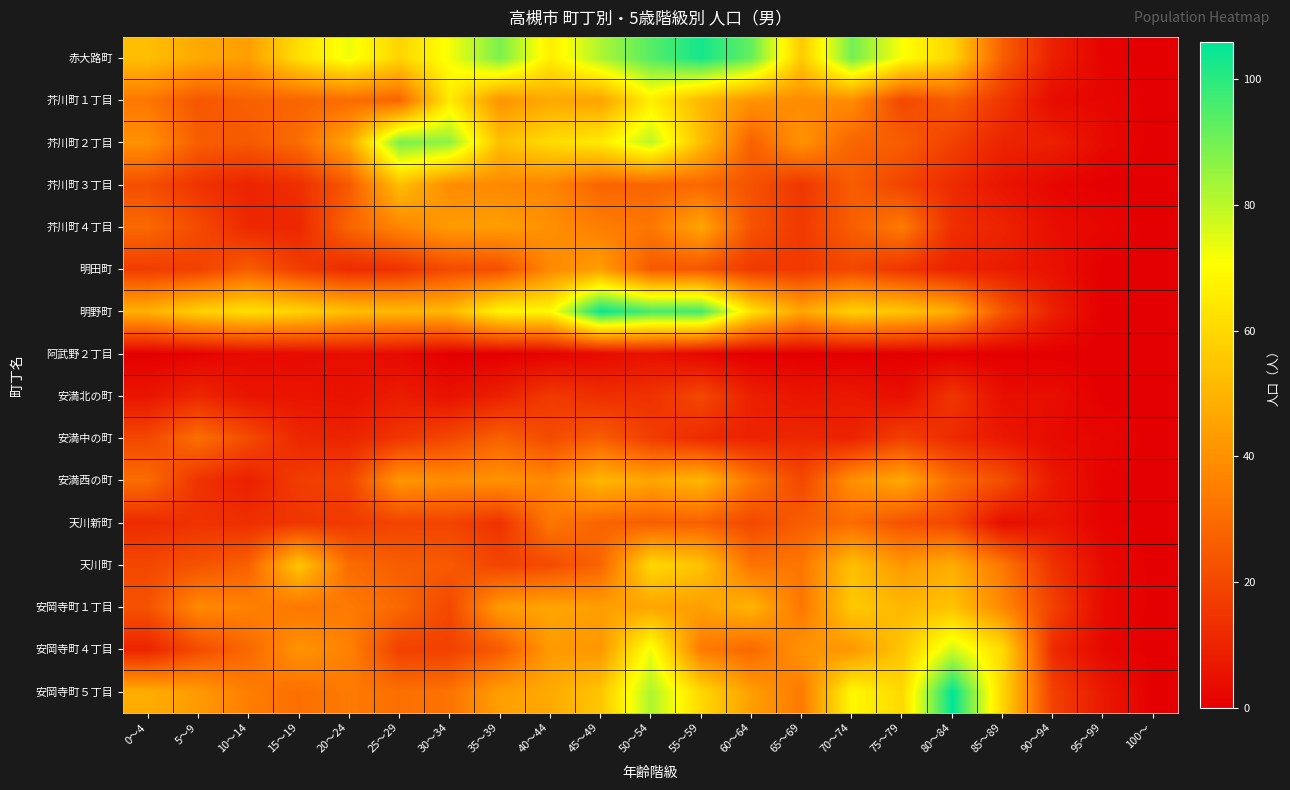

What is the total value across all series at 10～14?

384